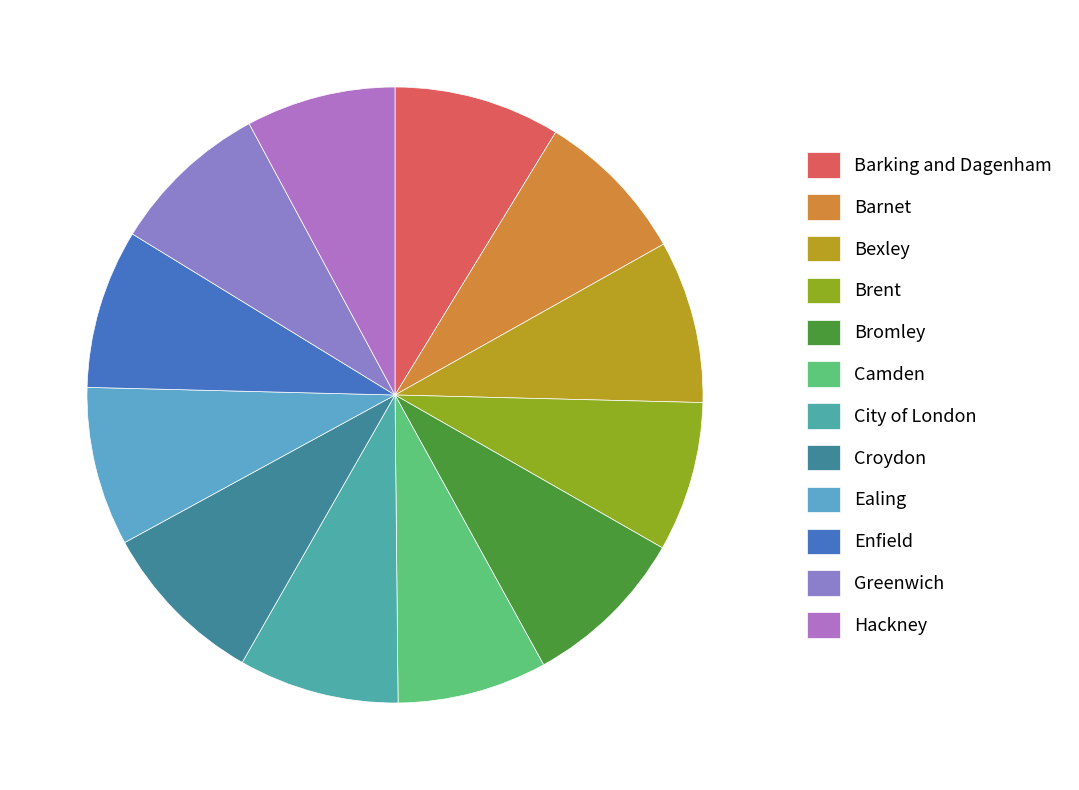

How many slices are in this pie chart?

12